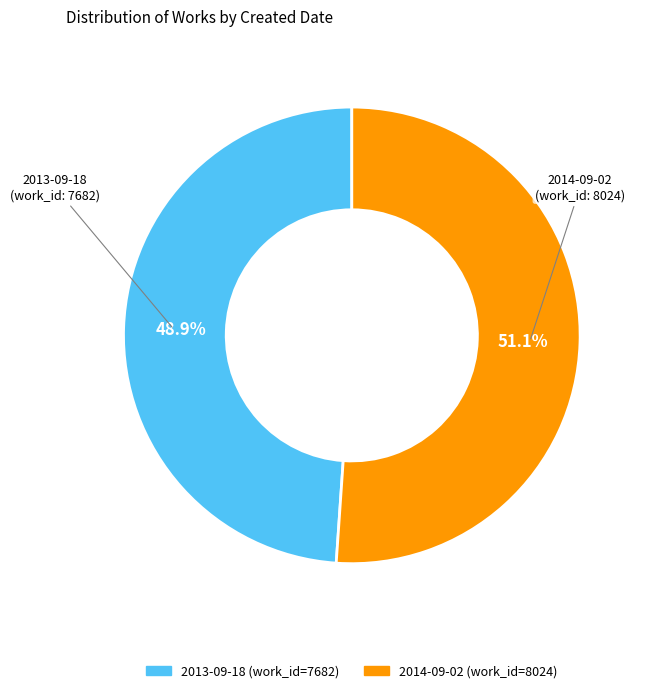

Which category accounts for the majority?

2014-09-02